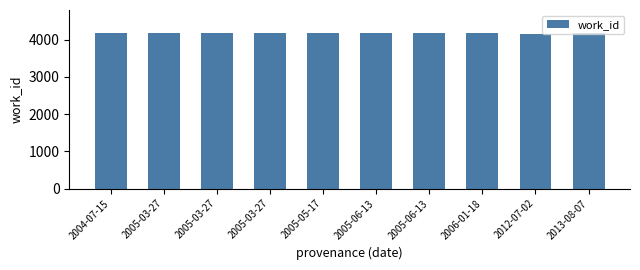

Does the chart contain any negative values?

No